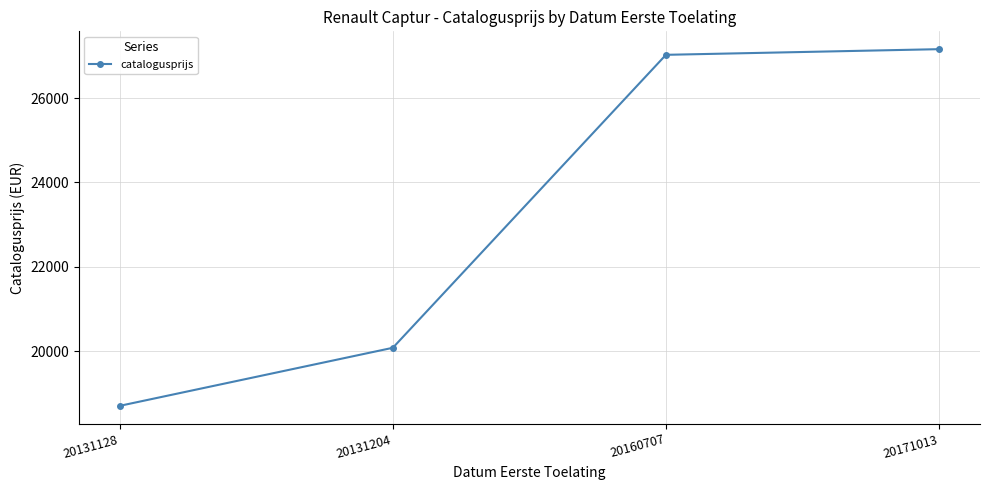

What is the difference between the maximum and minimum values?

8448